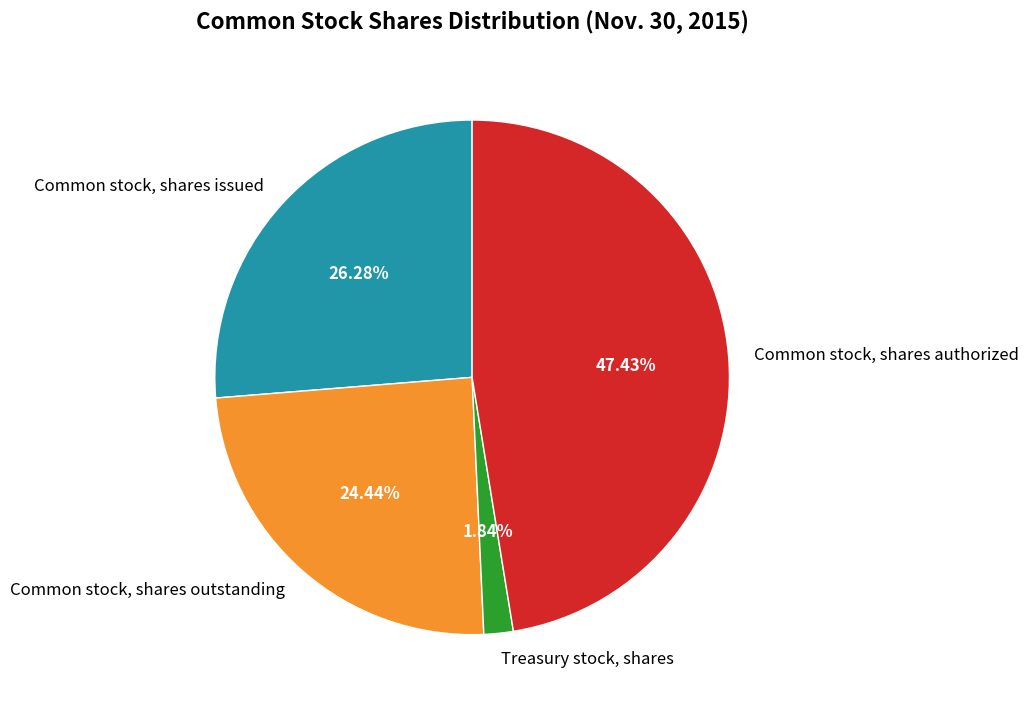

Does Common stock, shares outstanding account for over 50% of the chart?

No